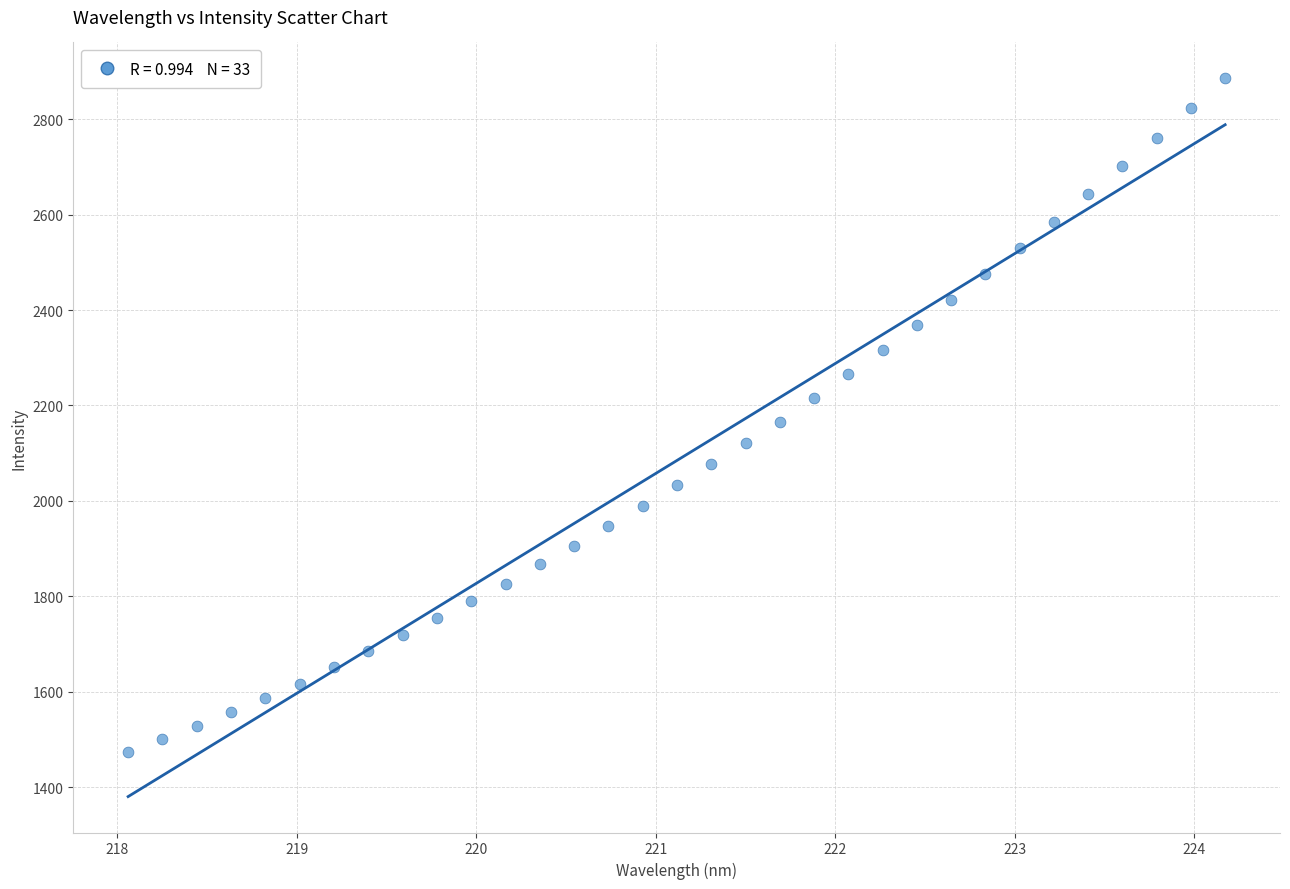

What is the range of Y values (max minus min)?

1411.2